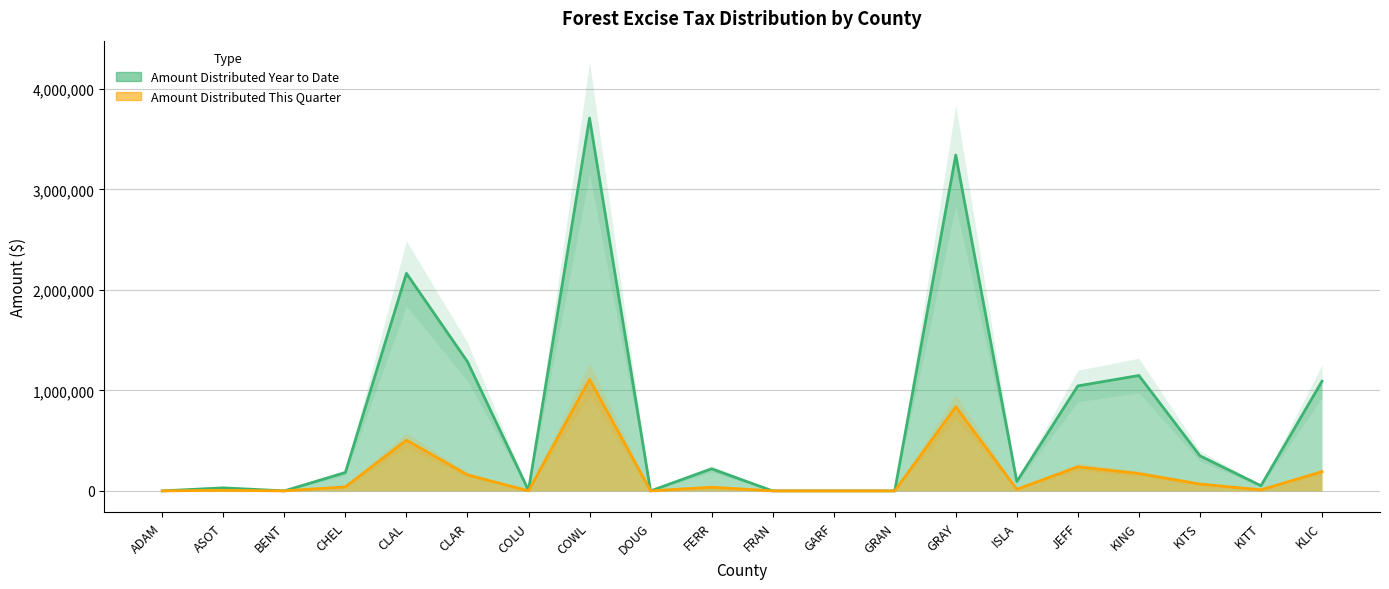

Rank the series at BENT from lowest to highest value.

Amount Distributed Year to Date, Amount Distributed This Quarter